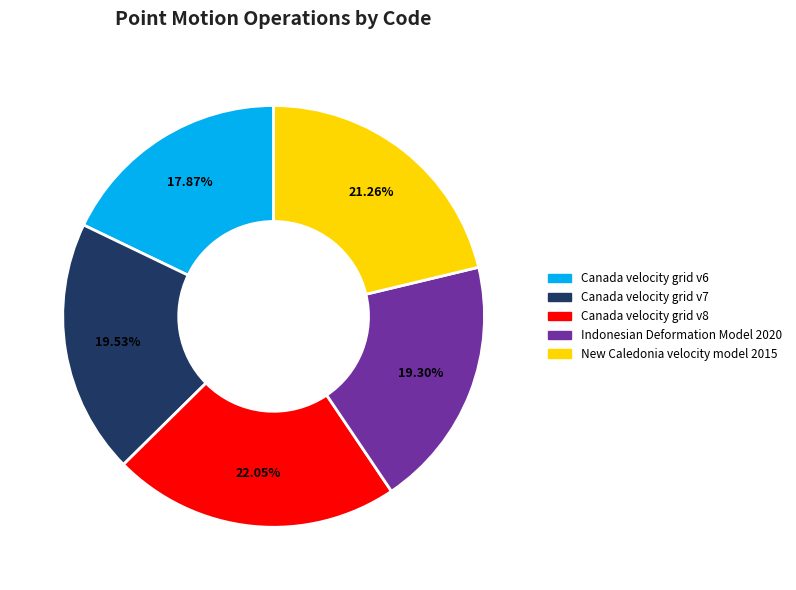

What percentage is the Indonesian Deformation Model 2020 slice, to the nearest percent?

19%